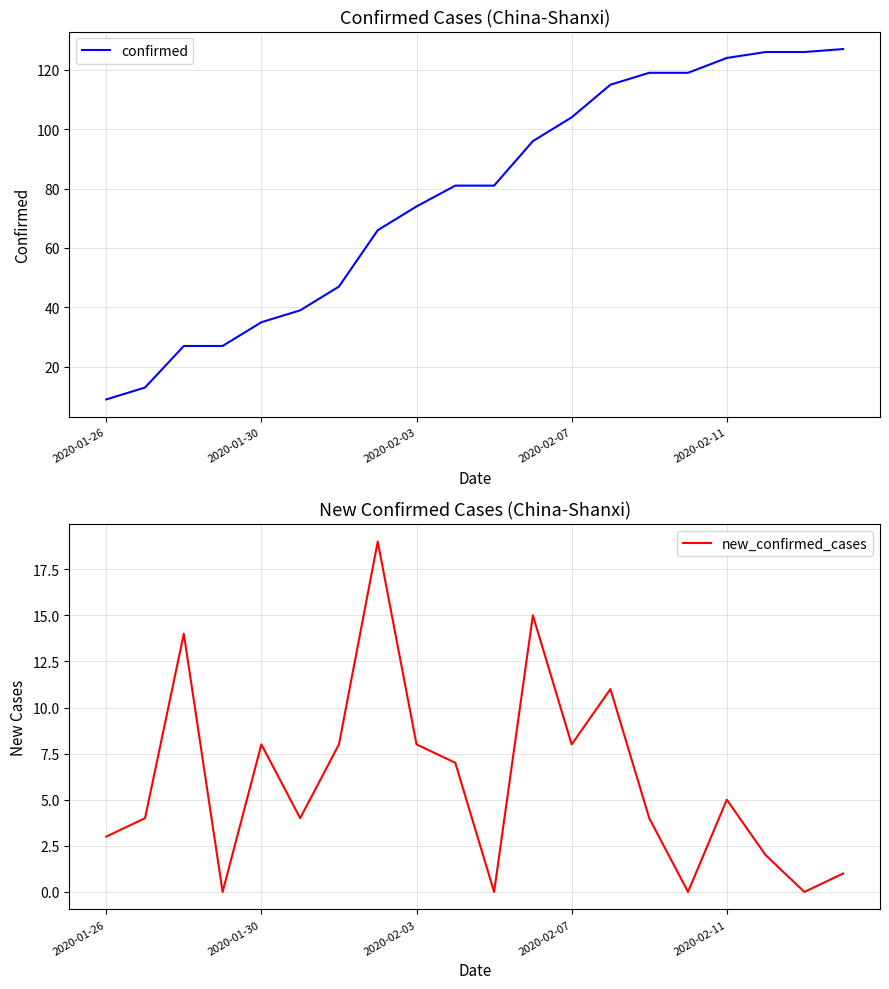

Read the confirmed value at 2020-02-03, to the nearest 50.

50